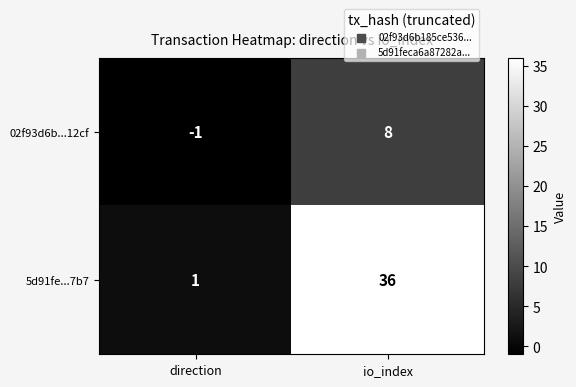

Rank the series by their average value, from highest to lowest.

5d91fe...7b7, 02f93d6b...12cf